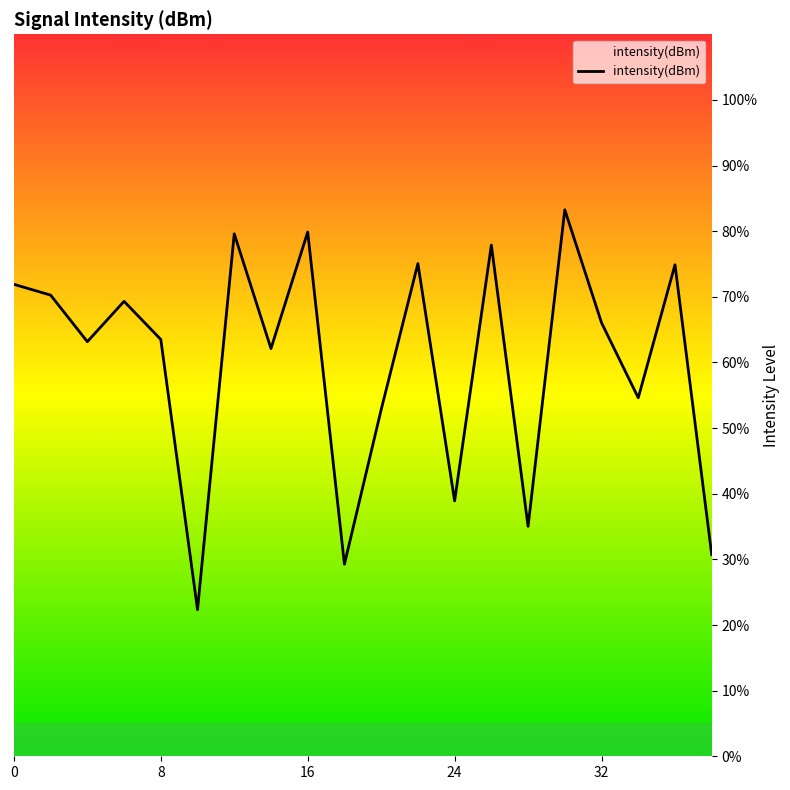

Reading left to right, what are all the values shown in this chart?

0=71.9	2=70.3	4=63.2	6=69.3	8=63.5	10=22.3	12=79.6	14=62.1	16=79.9	18=29.3	20=52.8	22=75.1	24=38.9	26=77.9	28=35.0	30=83.3	32=66.0	34=54.6	36=74.9	38=30.7